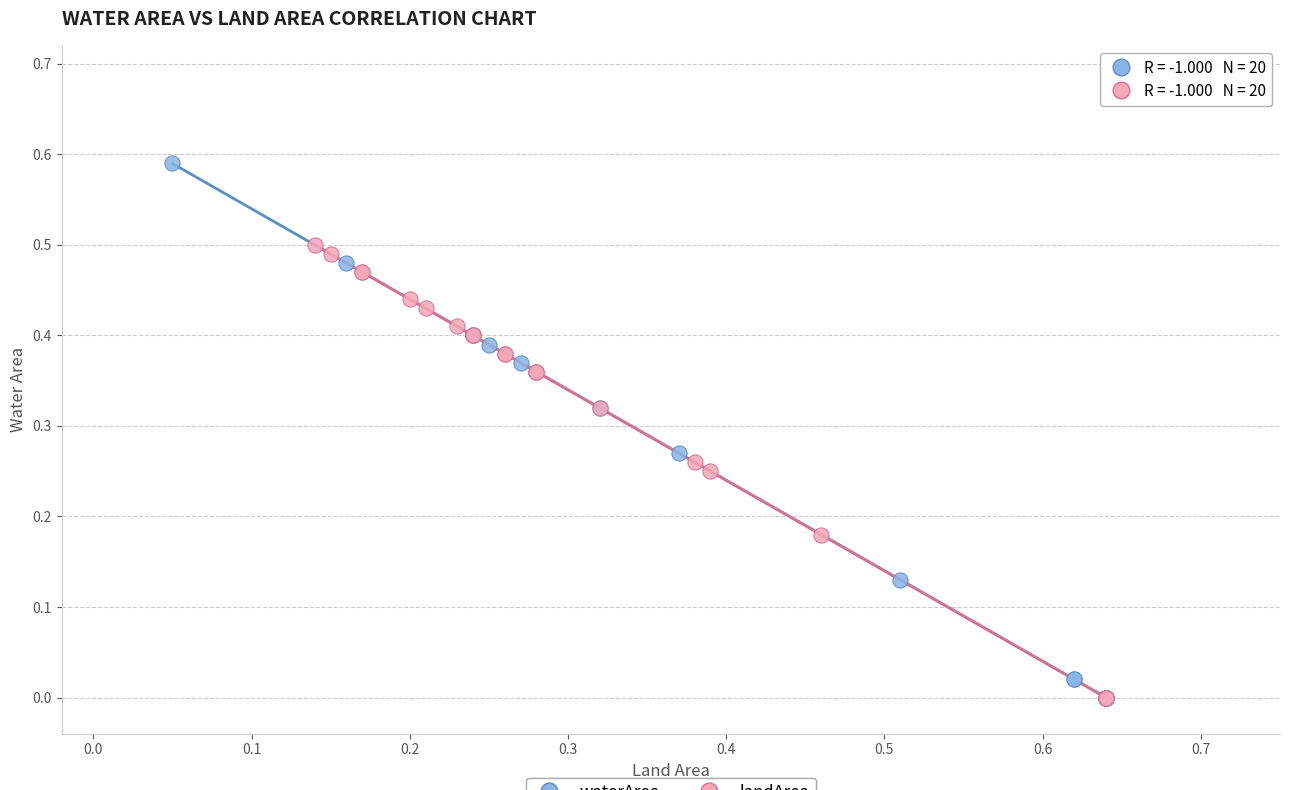

Which series has the widest spread of Y values?

waterArea